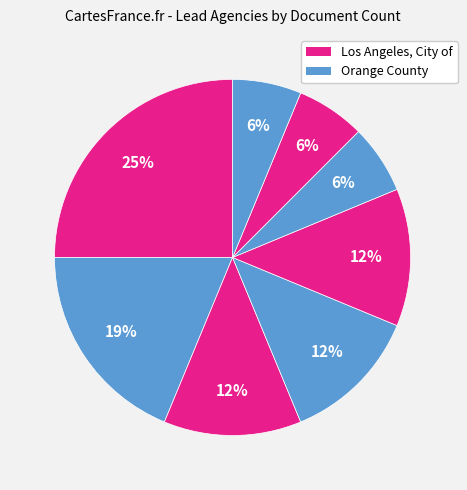

How many slices are in this pie chart?

8